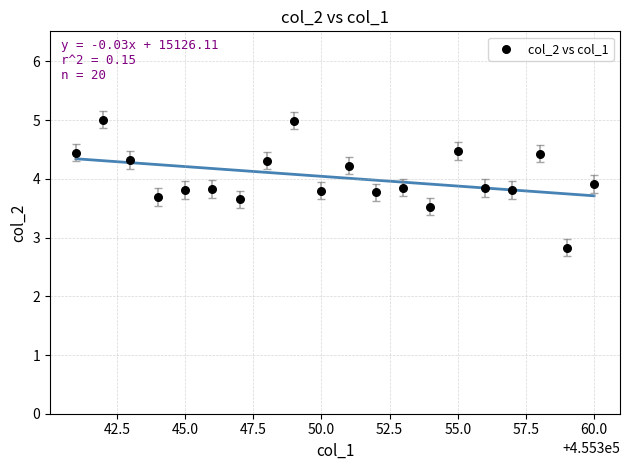

What Y value in the scatter plot is closest to 3?

2.8